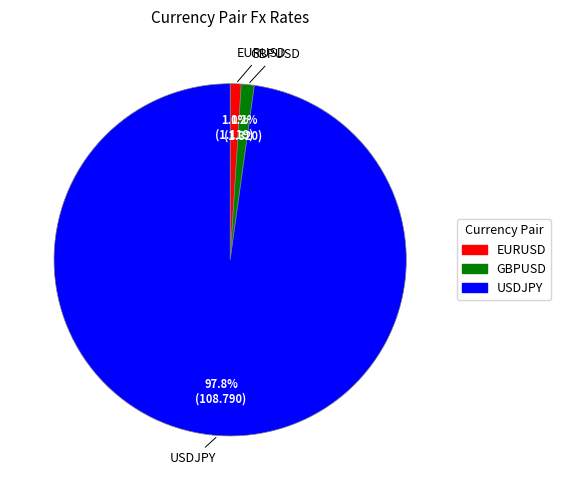

Does any single category account for the majority?

Yes